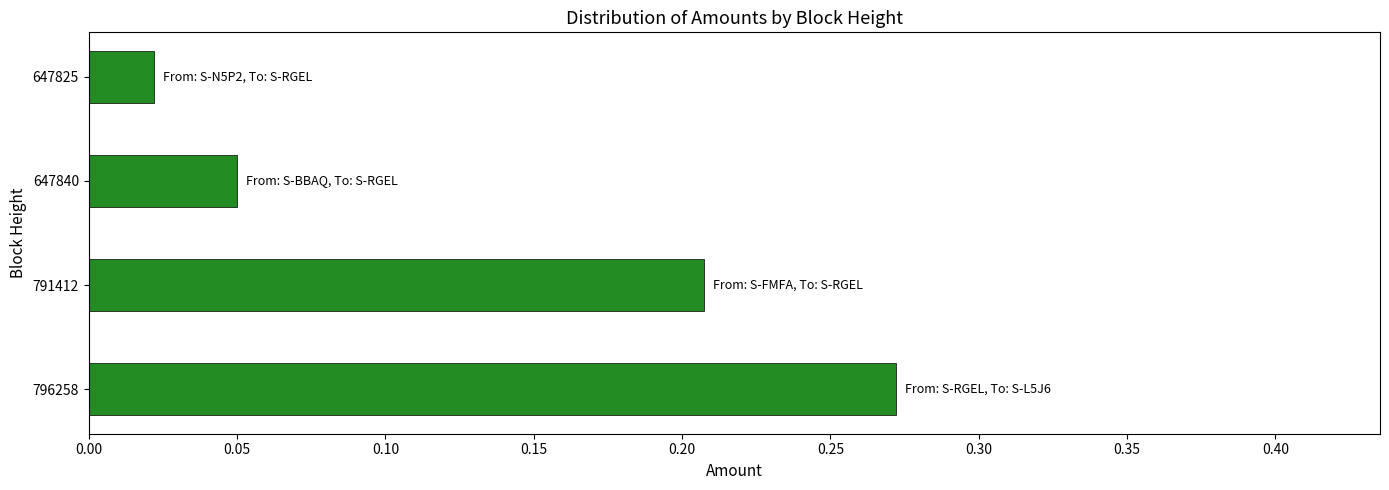

How many series are shown in this chart?

1